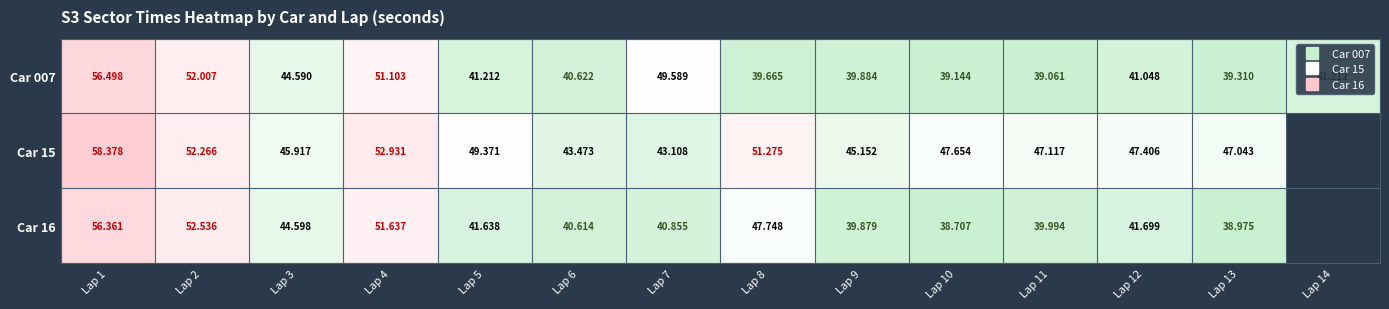

What is the lowest value of the Car 16 series?

38.7